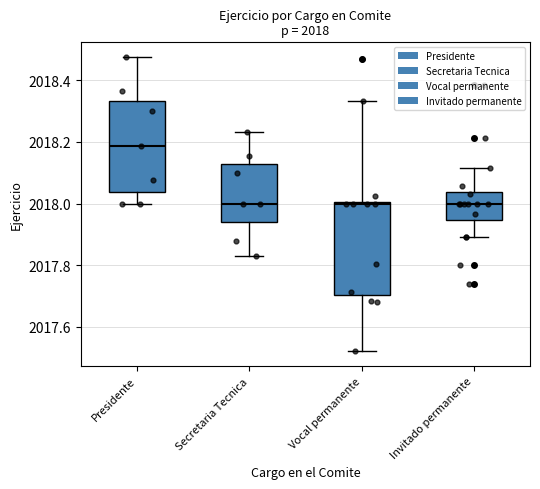

Which box has the highest median line?

Presidente